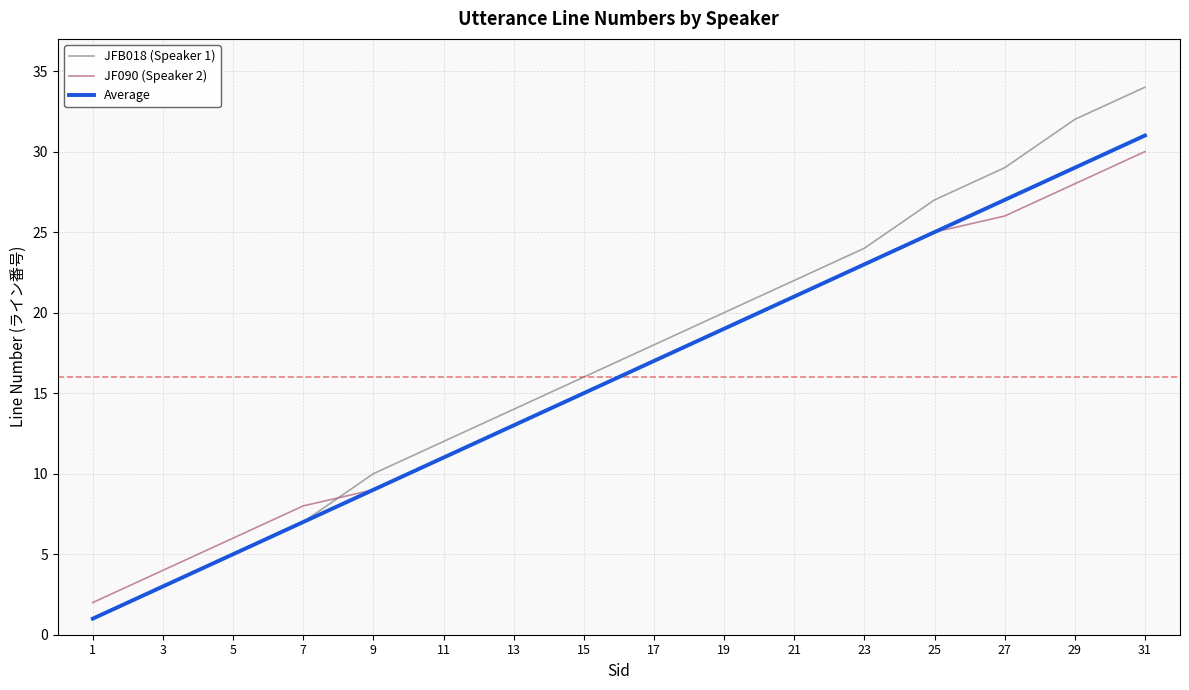

Which category has the lowest value in the Average series?

1